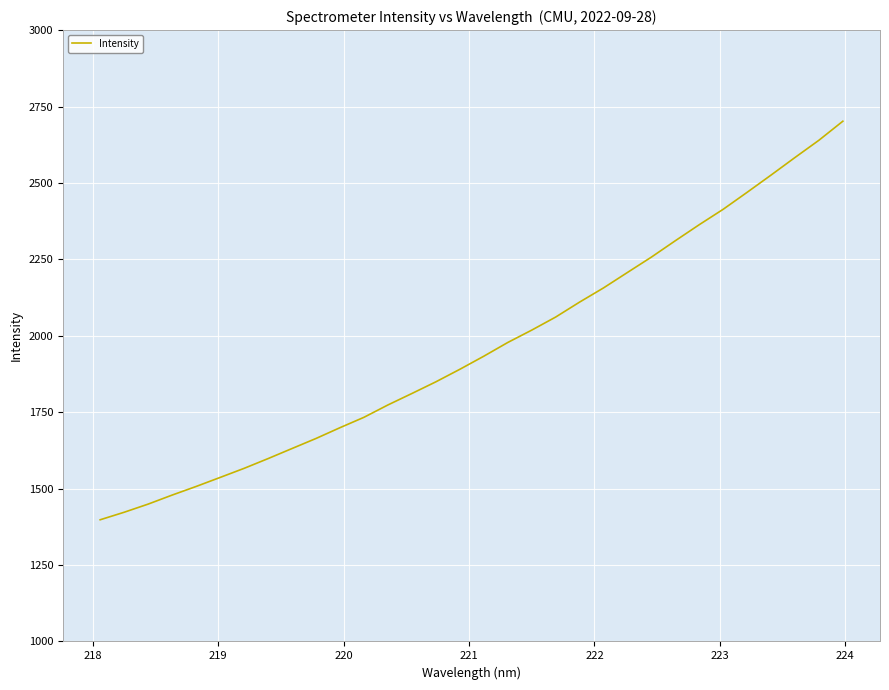

What is the maximum value shown in the chart?

2701.9